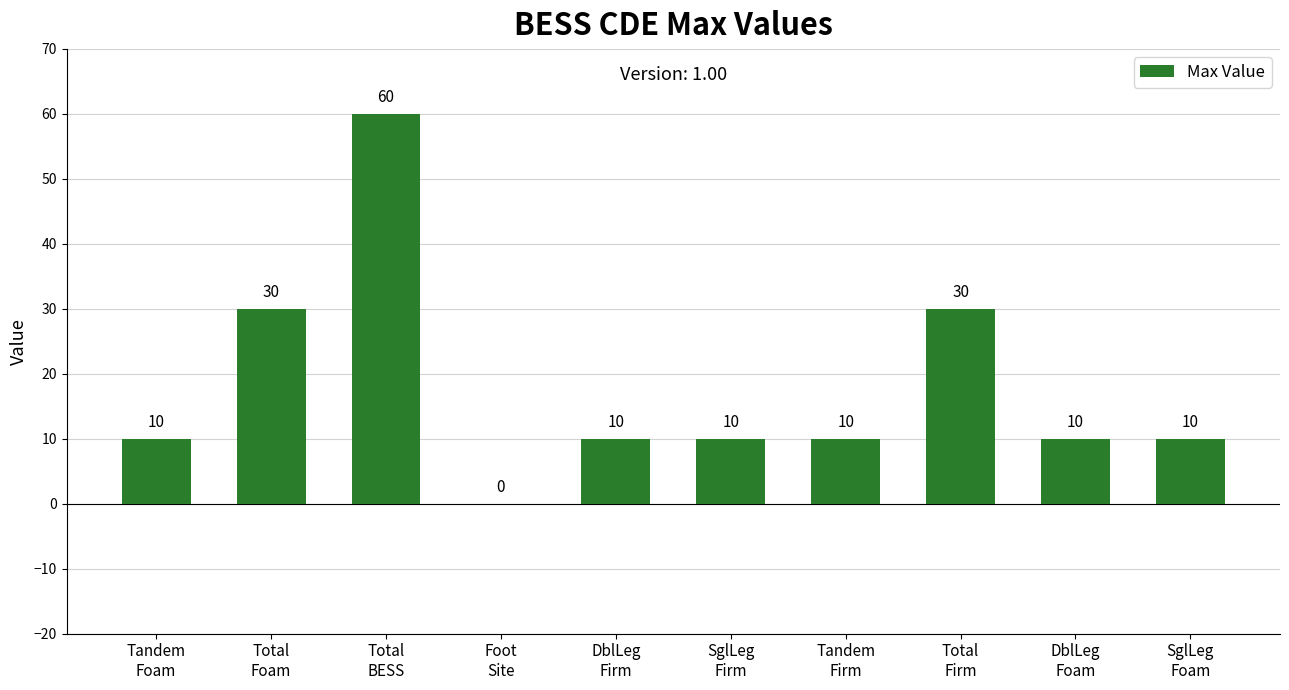

Count the values in the range 10 to 30.

8